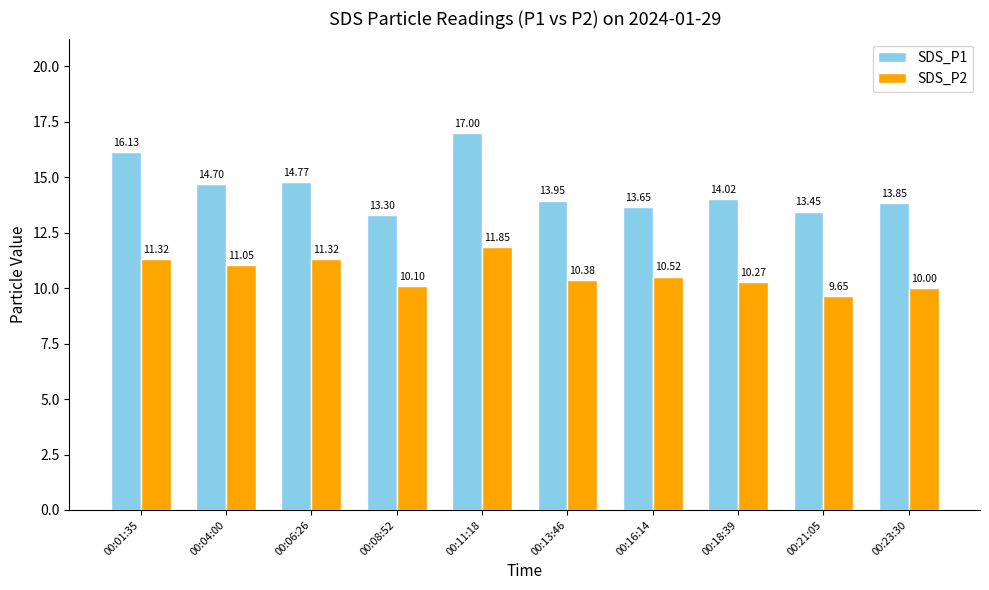

How many bars are there in each group?

2